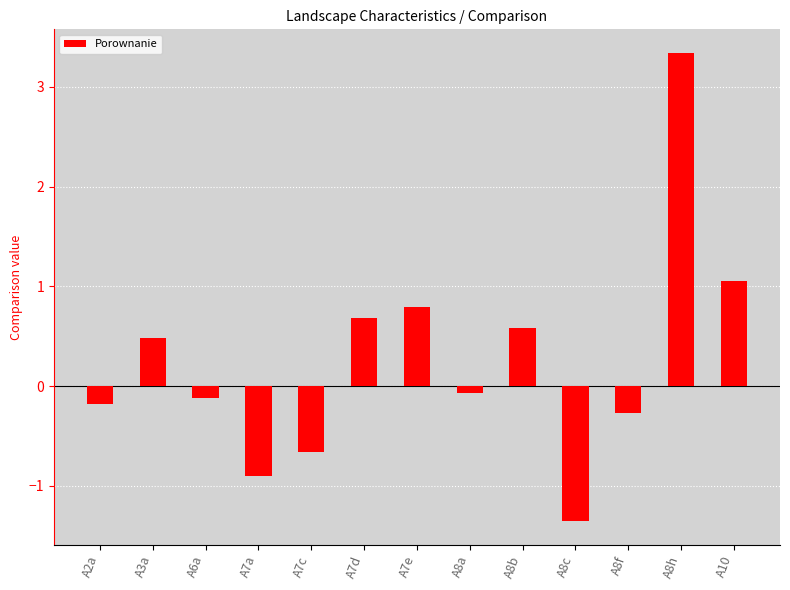

Which label corresponds to the smallest value in the chart?

A8c